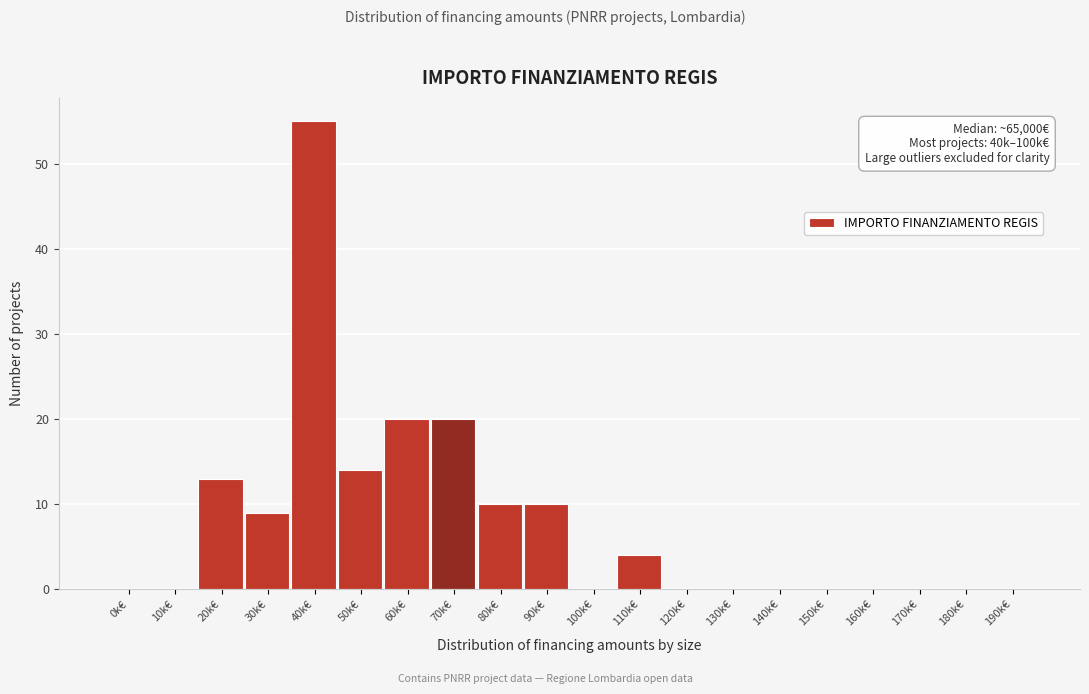

Reading left to right, transcribe all the data shown in this chart.

0k€=0	10k€=0	20k€=13	30k€=9	40k€=55	50k€=14	60k€=20	70k€=20	80k€=10	90k€=10	100k€=0	110k€=4	120k€=0	130k€=0	140k€=0	150k€=0	160k€=0	170k€=0	180k€=0	190k€=0